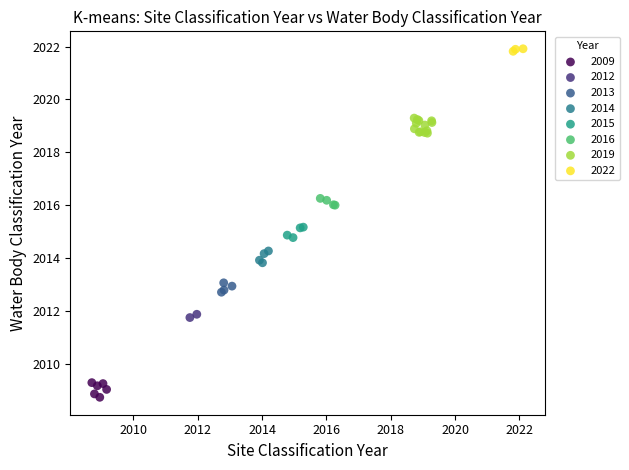

Which series contains the highest Y value?

2022